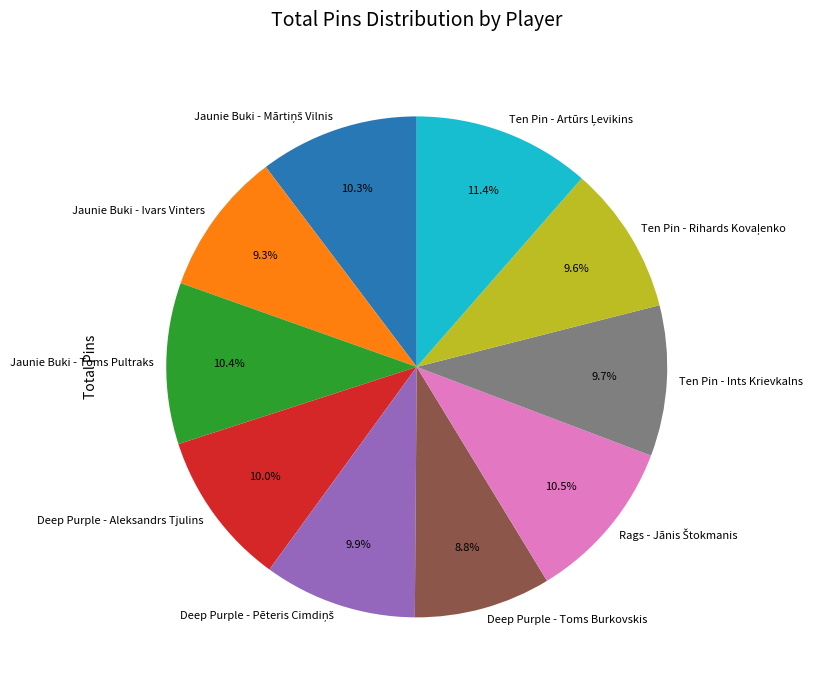

Does any single category account for the majority?

No